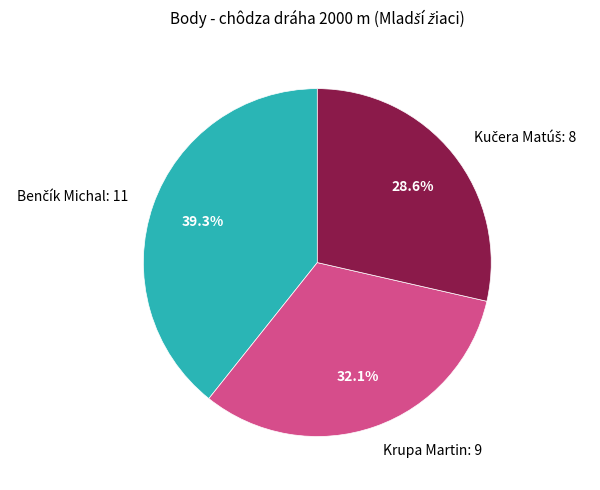

Count the number of slices in the pie.

3